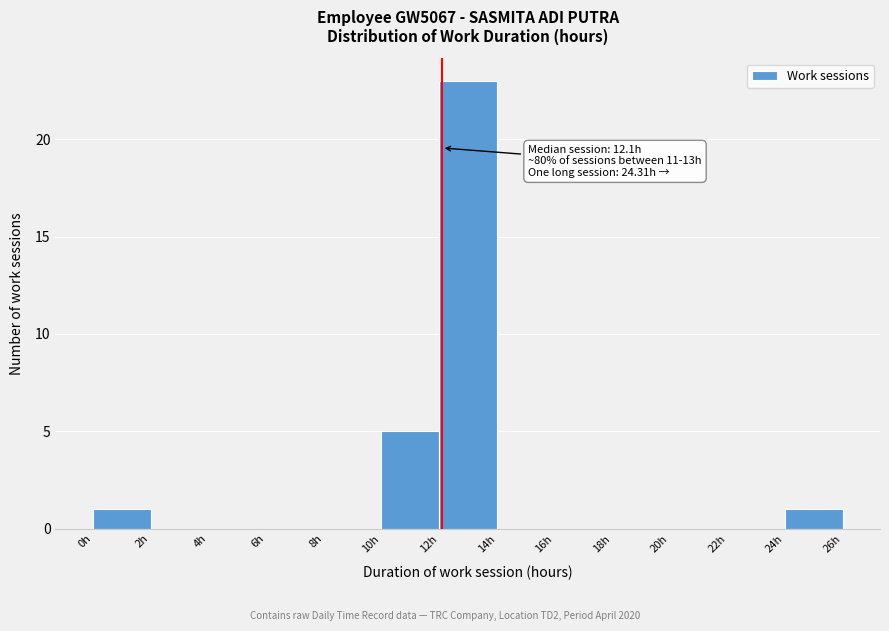

Which range on the x-axis has the tallest bar?

12 to 14